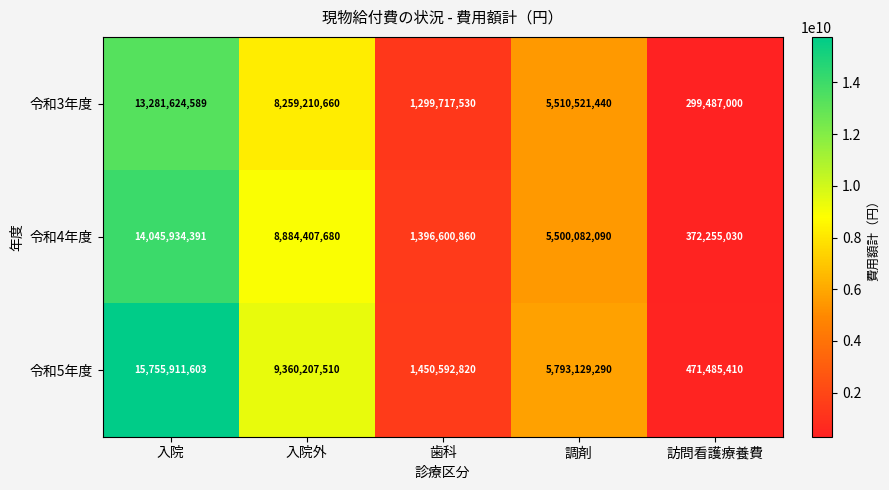

What is the highest value of the 令和3年度 series?

13281624589